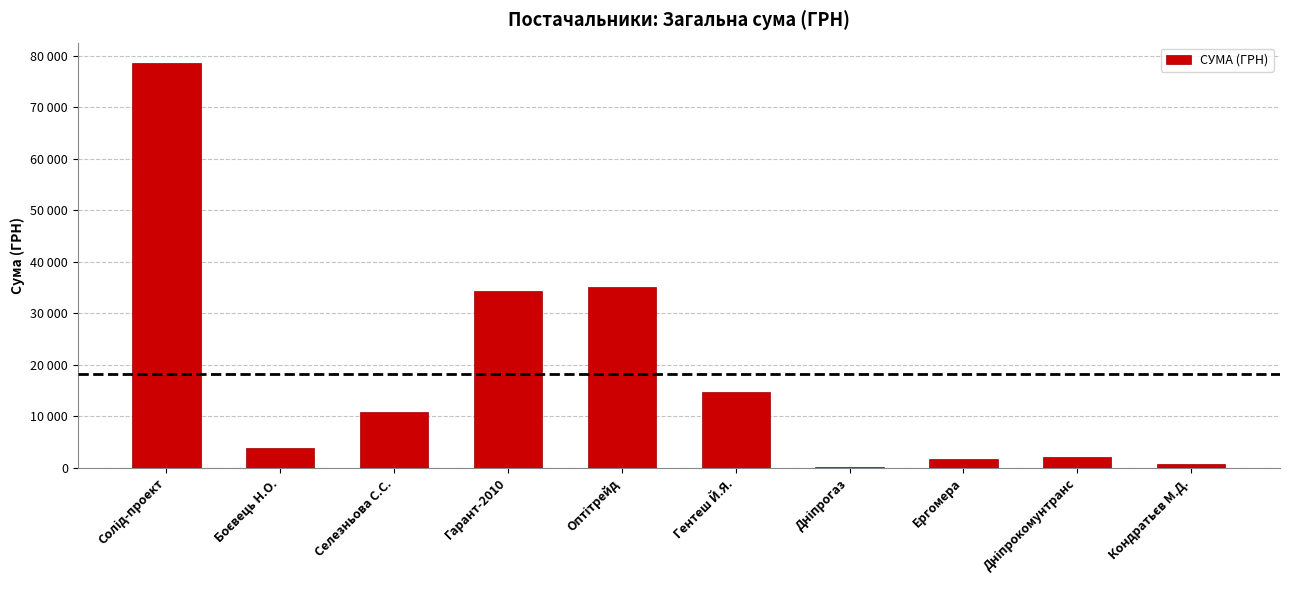

Reading left to right, list all the values displayed in this chart.

78600.0	3730.0	10800.0	34296.0	35033.0	14753.0	85.0	1596.0	2056.2	717.0